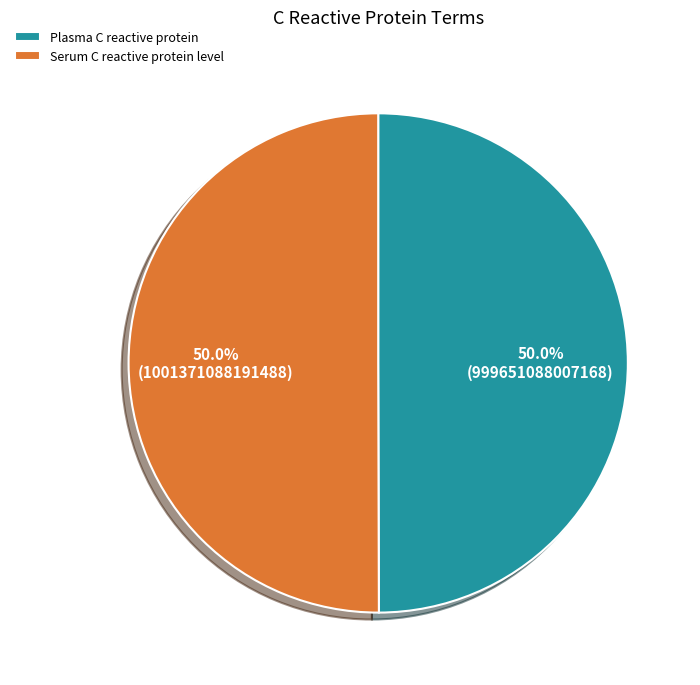

What percentage is the Plasma C reactive protein slice, to the nearest percent?

50%